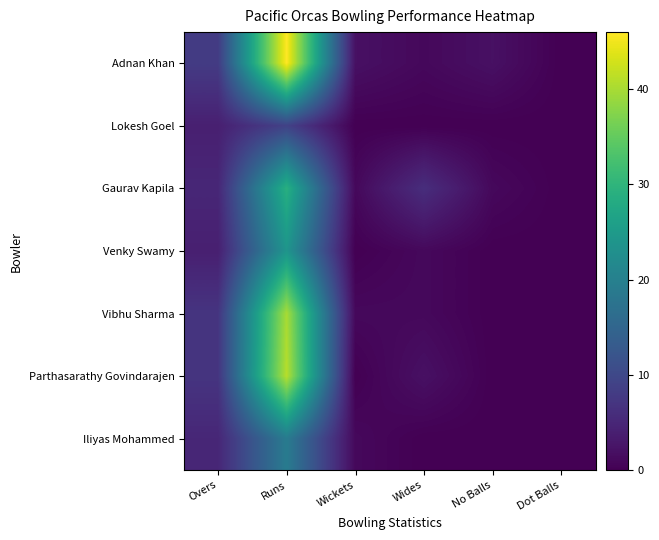

Which has a higher value, Overs or Wickets?

Overs